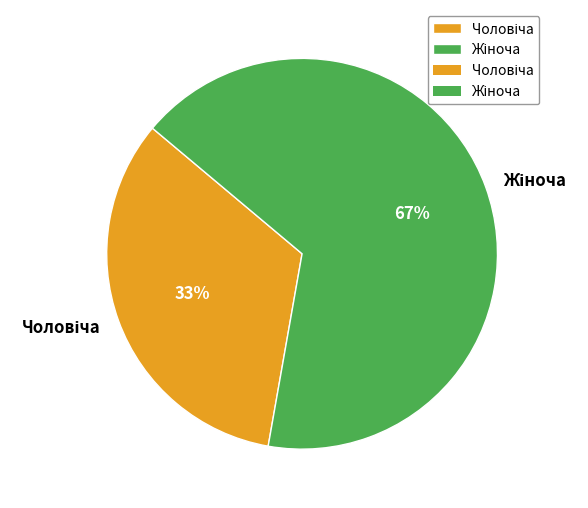

Is there a majority slice in this chart?

Yes